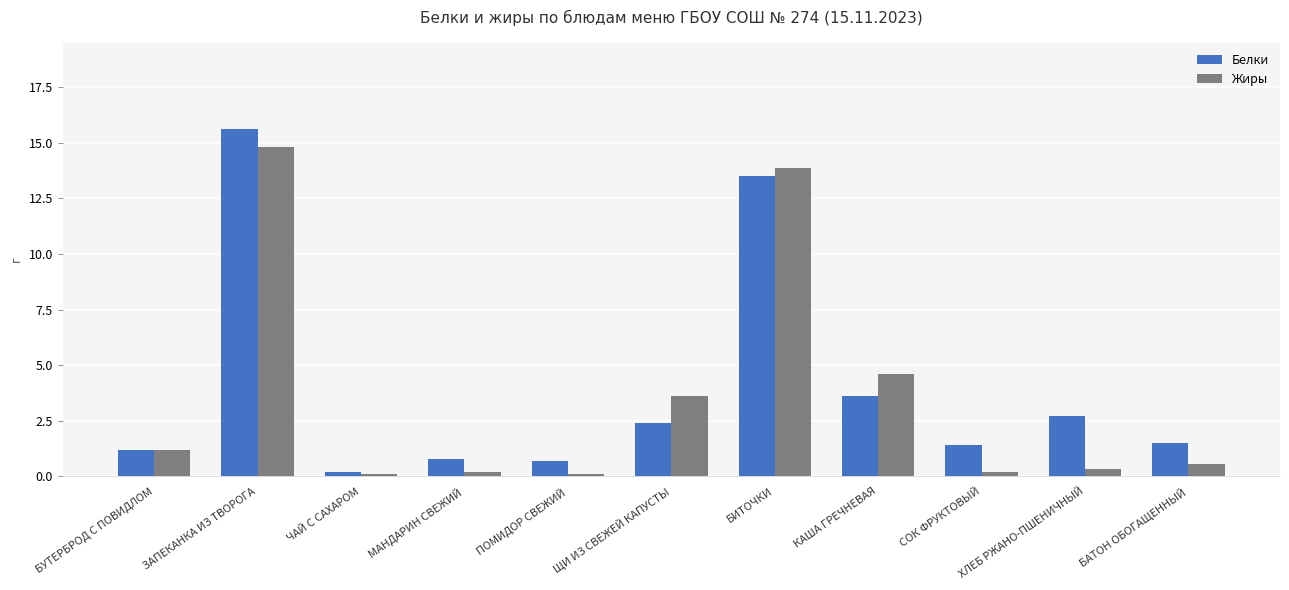

Which series has the largest range (max minus min)?

Белки